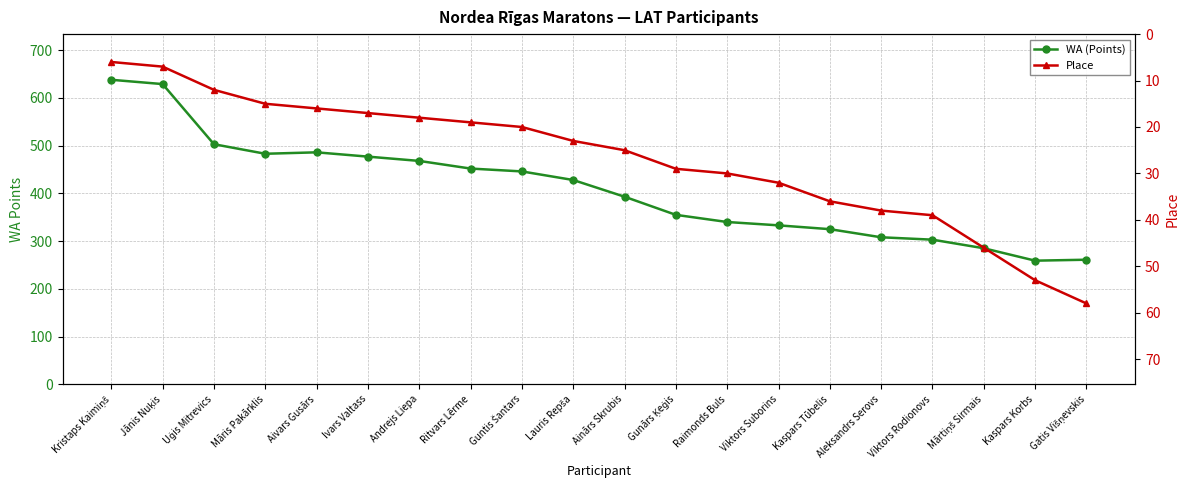

At how many categories does at least one series exceed 272?

18